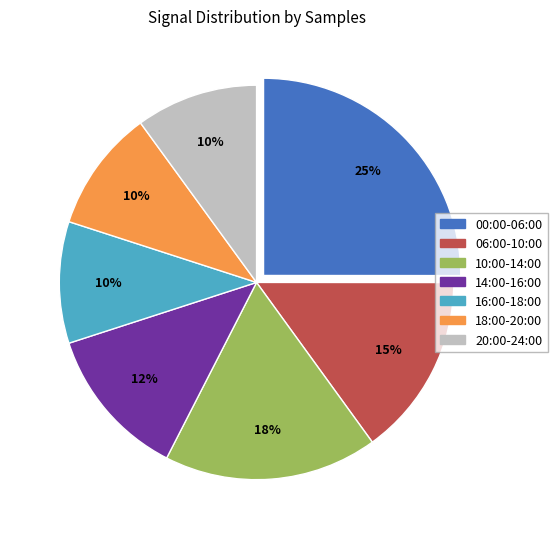

How many segments does this pie chart have?

7